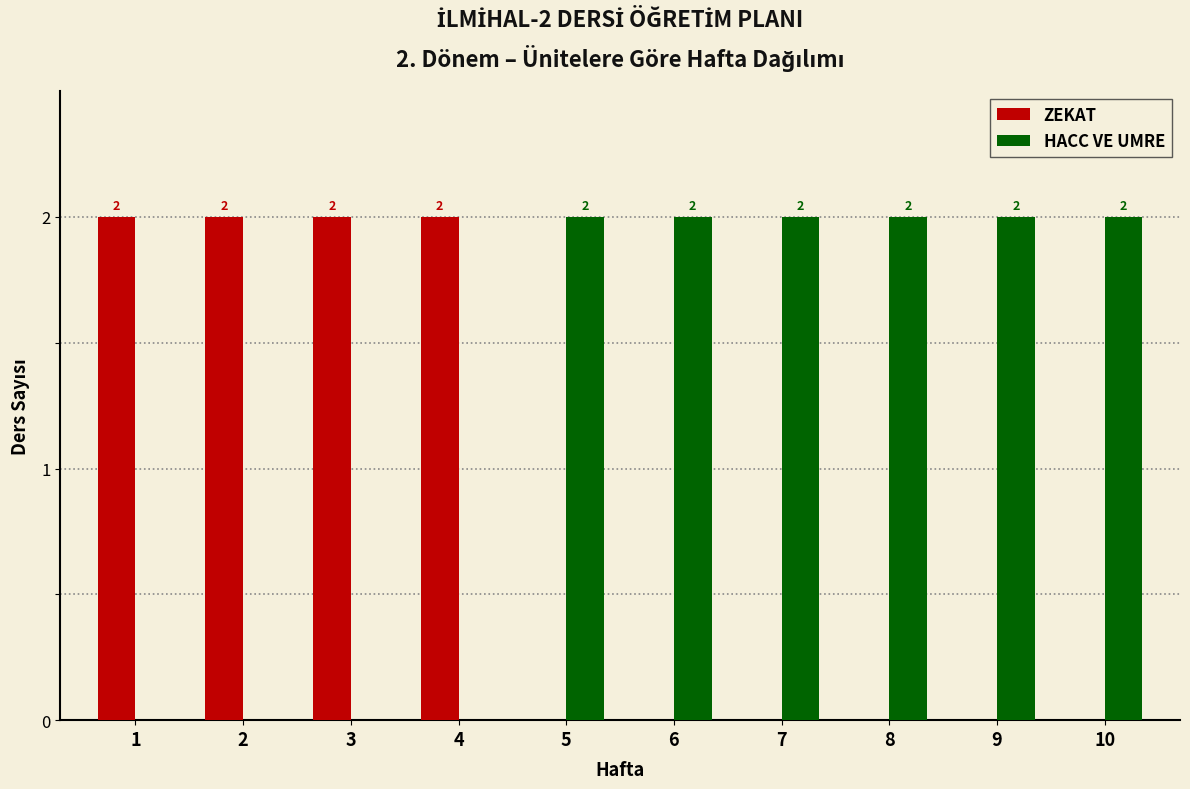

Reading right to left, extract all data points from this chart.

ZEKAT: 10=0	9=0	8=0	7=0	6=0	5=0	4=2	3=2	2=2	1=2
HACC VE UMRE: 10=2	9=2	8=2	7=2	6=2	5=2	4=0	3=0	2=0	1=0